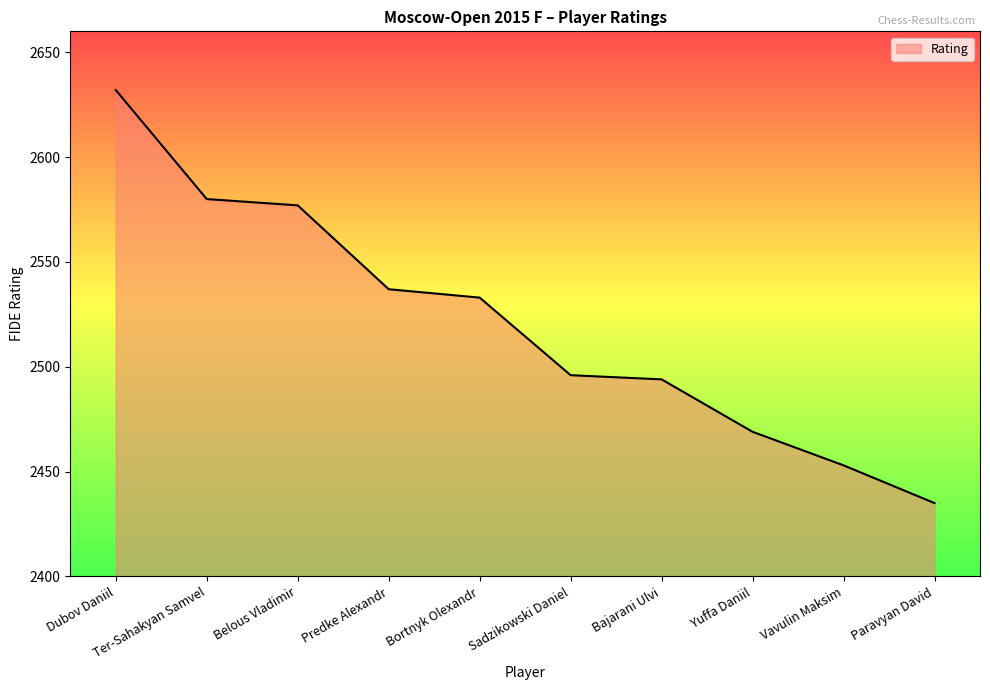

Does the chart display data point markers on the line(s)?

No